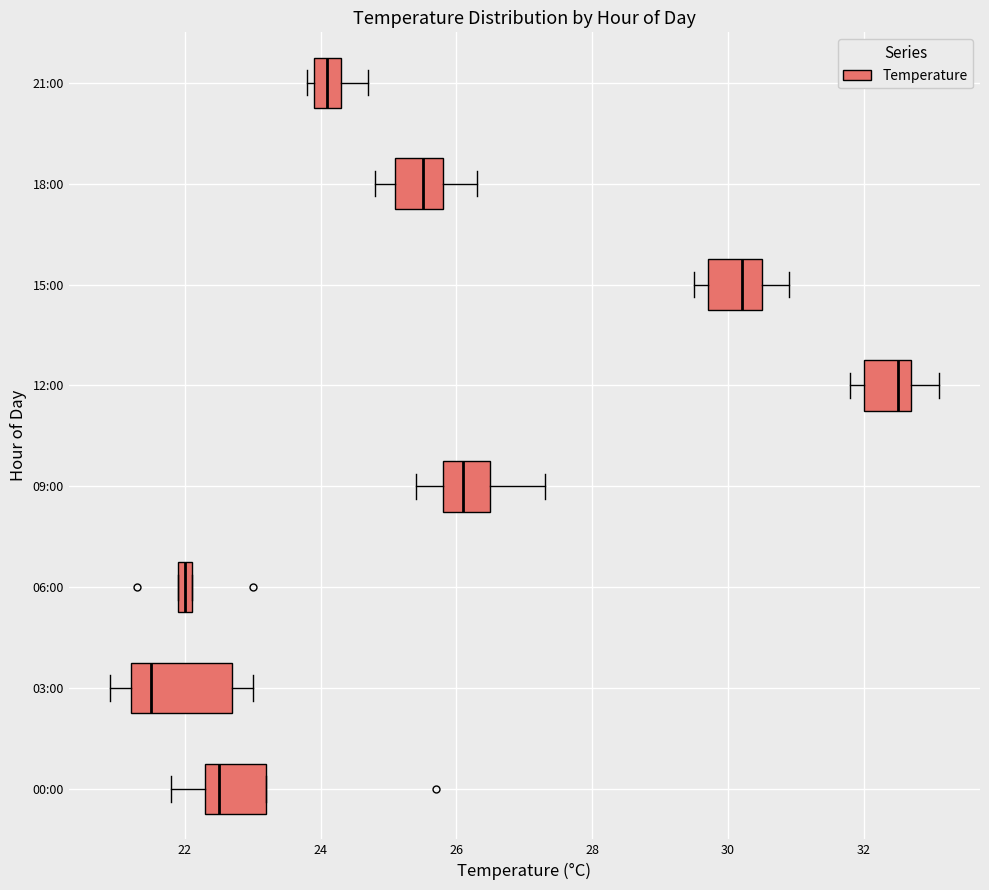

Which box has the furthest to the left median line?

03:00